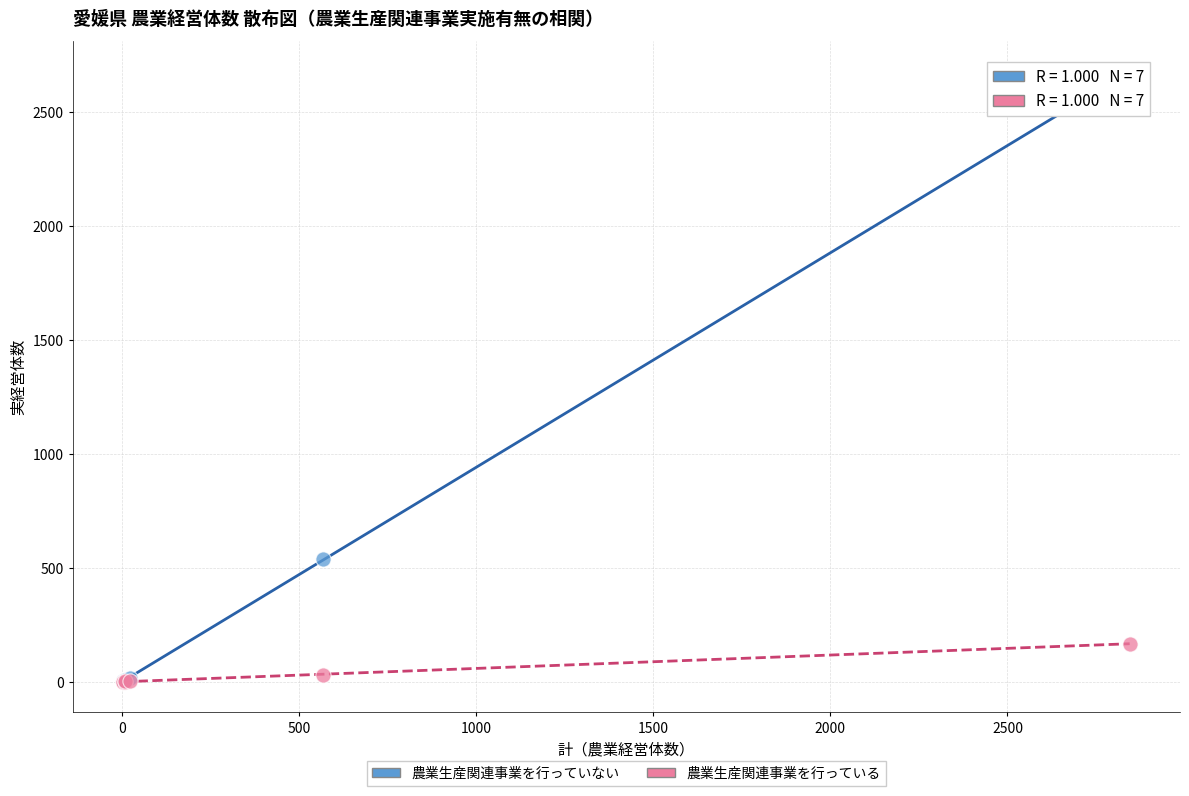

What are all the series names shown in the legend?

農業生産関連事業を行っていない, 農業生産関連事業を行っている